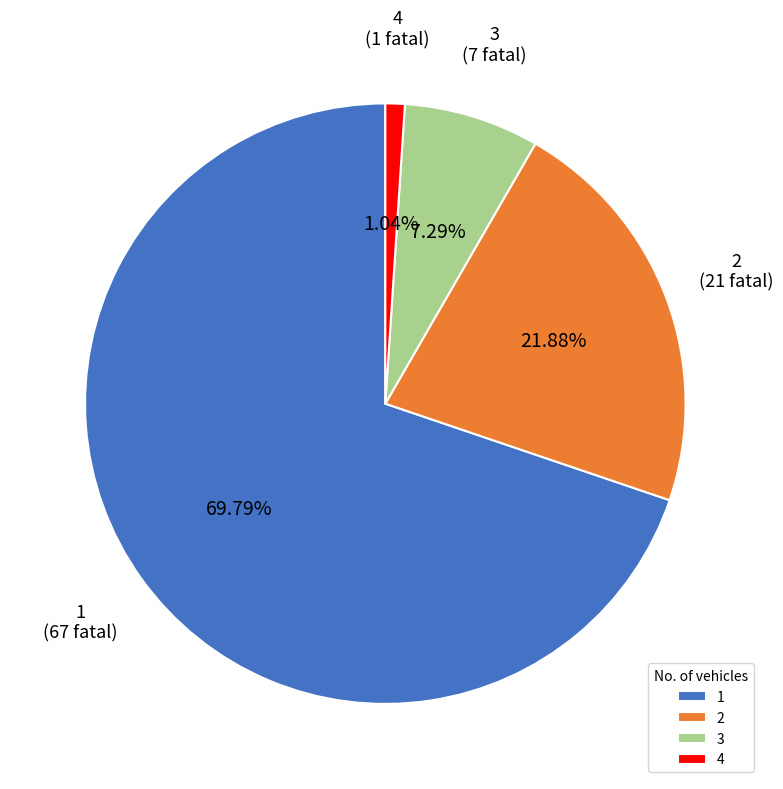

True or false: 4 accounts for 1% of the total.

True